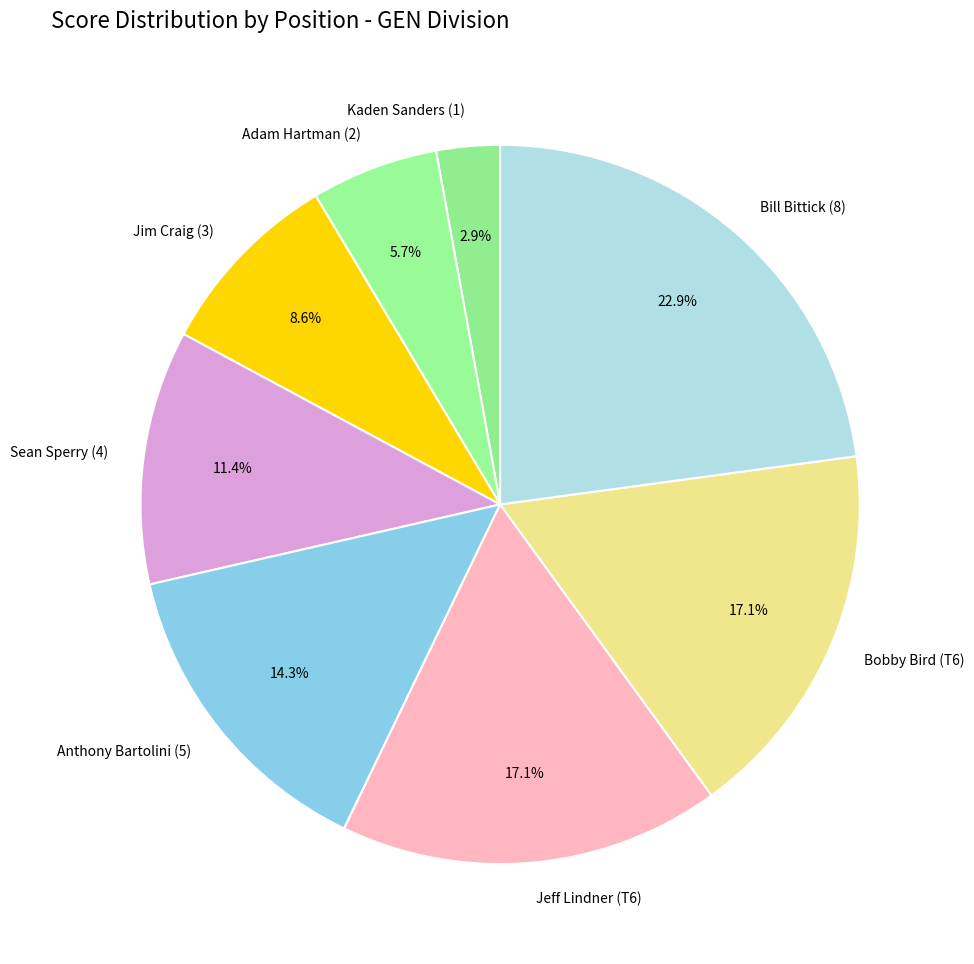

Does Bill Bittick (8) account for over 50% of the chart?

No